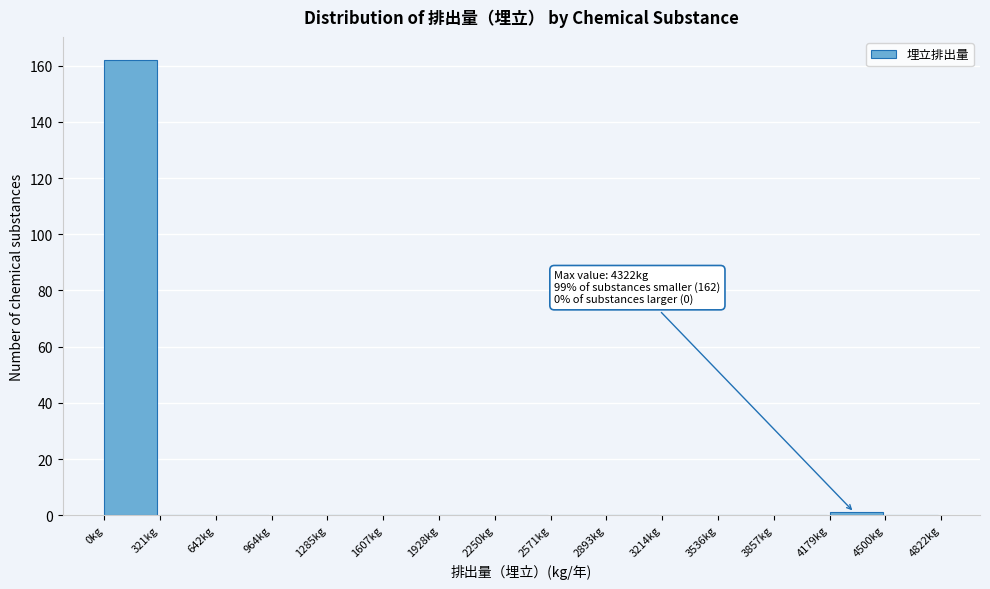

Over which range of the x-axis is the bar tallest?

0 to 300